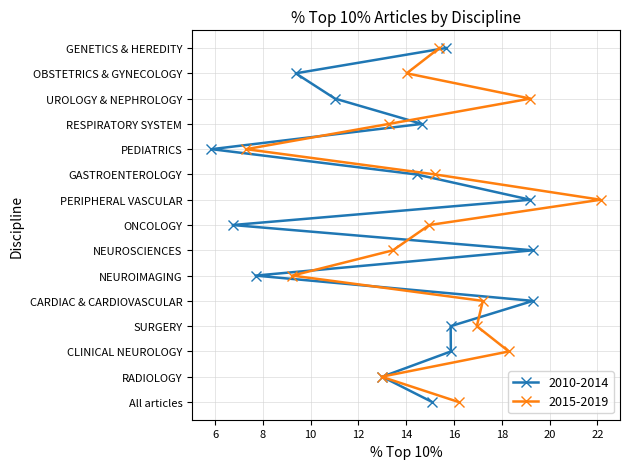

What is the difference between the highest and lowest values at UROLOGY & NEPHROLOGY?

8.2